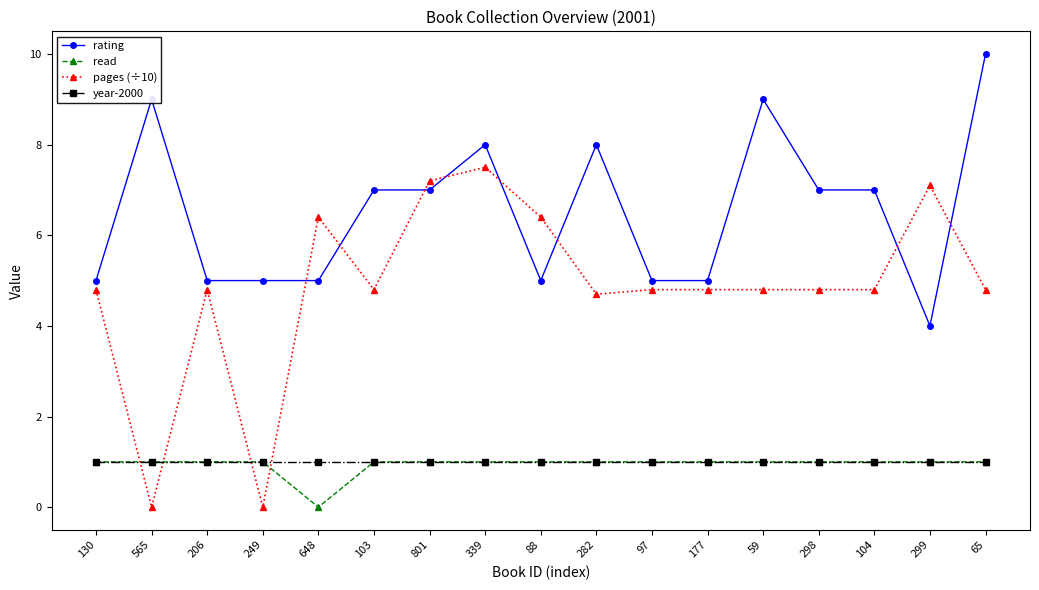

What is the label of the 17th point from the right?

130